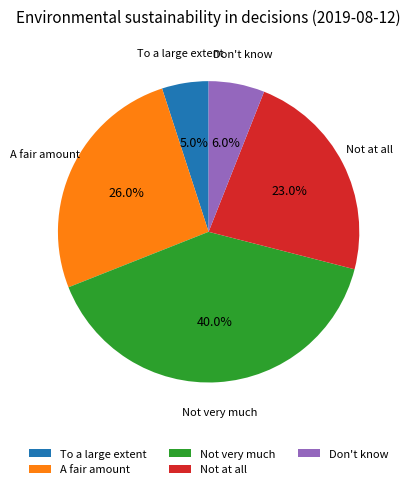

What percentage is the Don't know slice, to the nearest percent?

6%